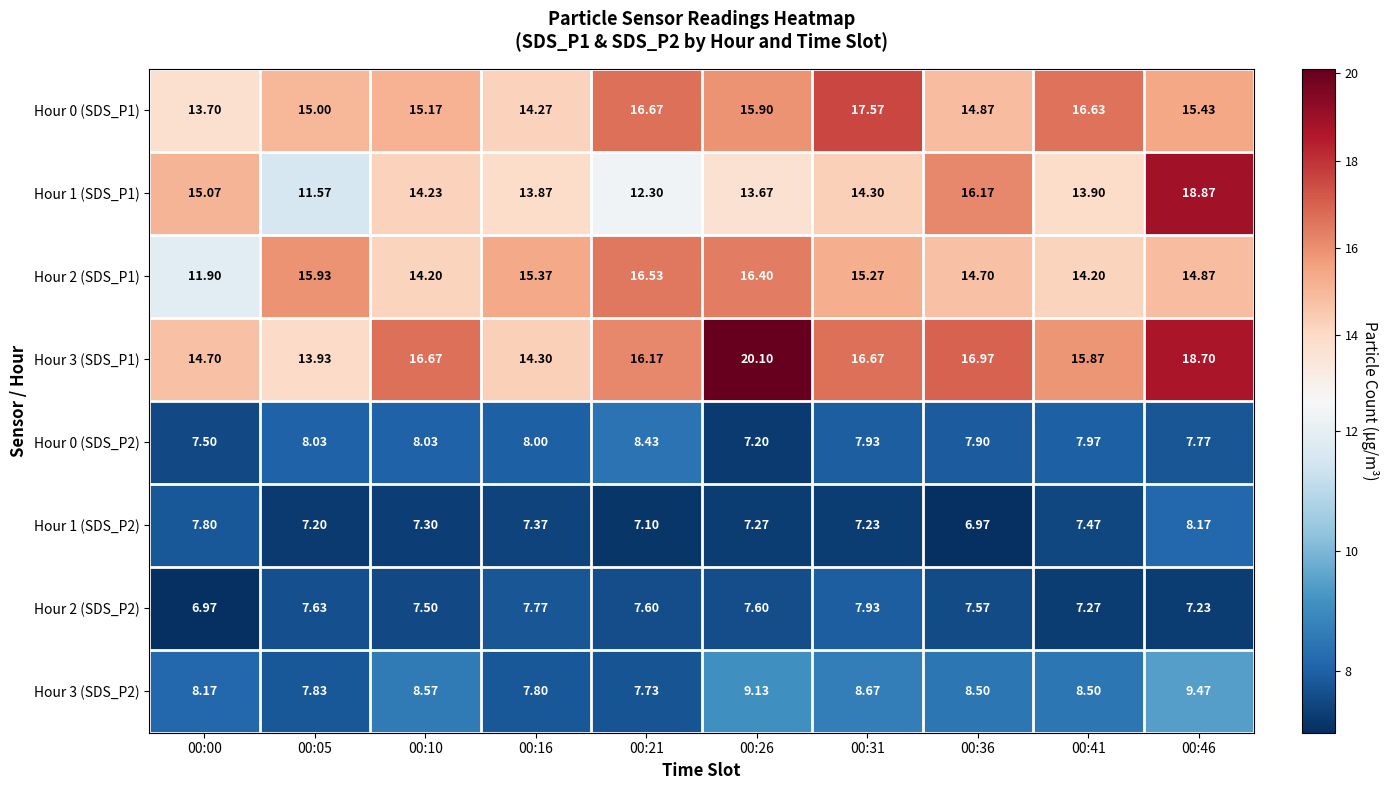

Is the value of Hour 2 (SDS_P2) at 00:46 greater than the value of Hour 3 (SDS_P1) at 00:46?

No